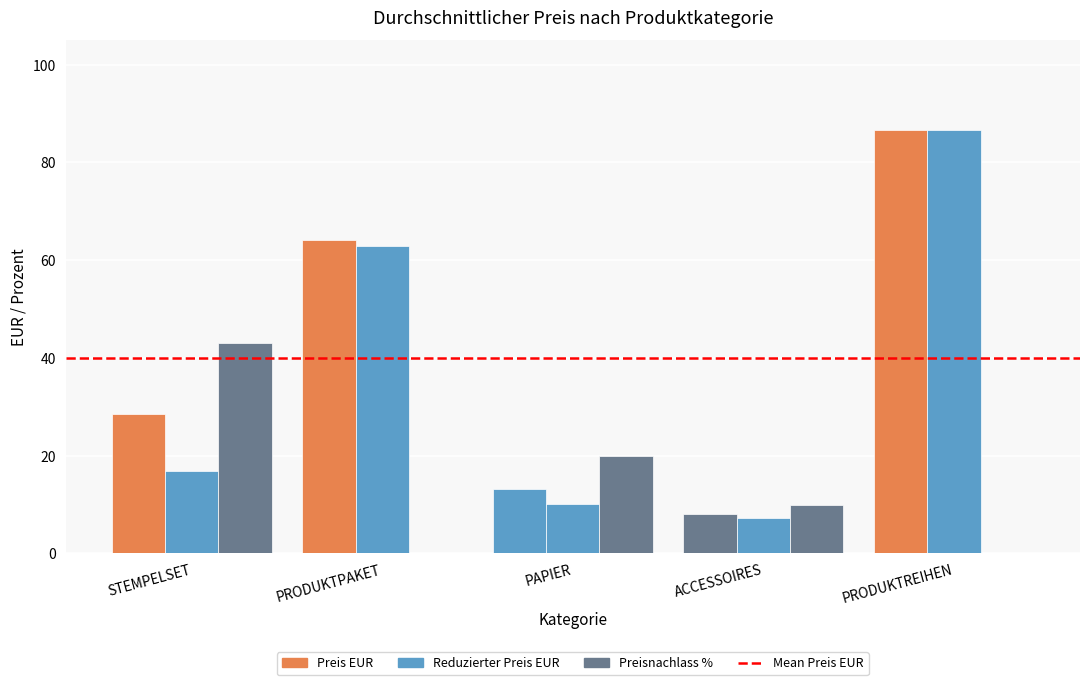

Are the bars grouped side by side (vs. stacked)?

Yes